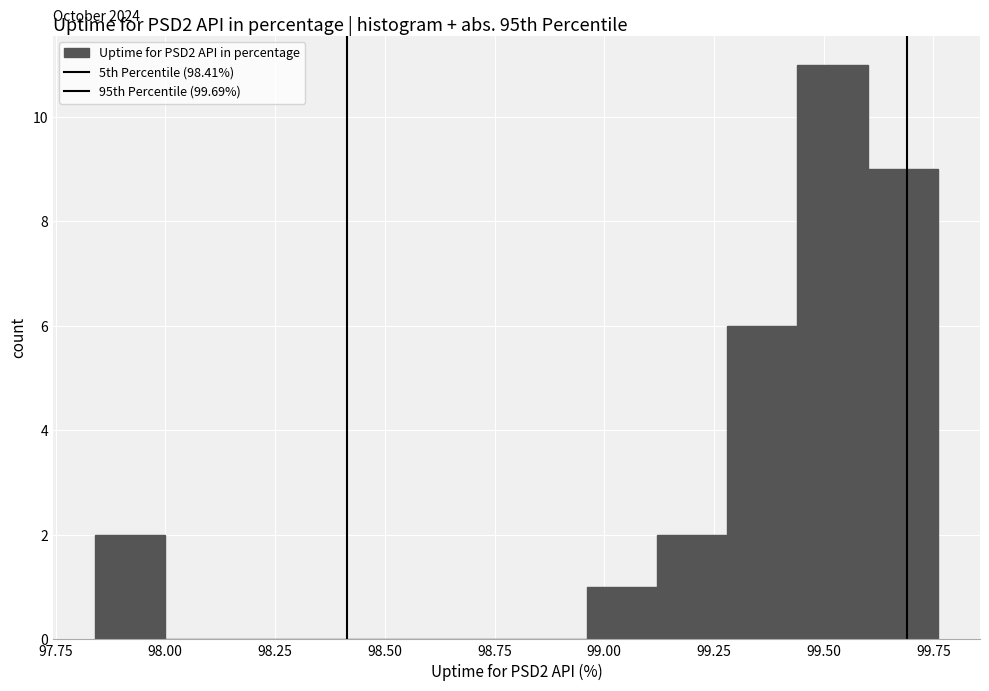

Read against the x-axis, roughly where is the centre of the tallest bar?

99.50